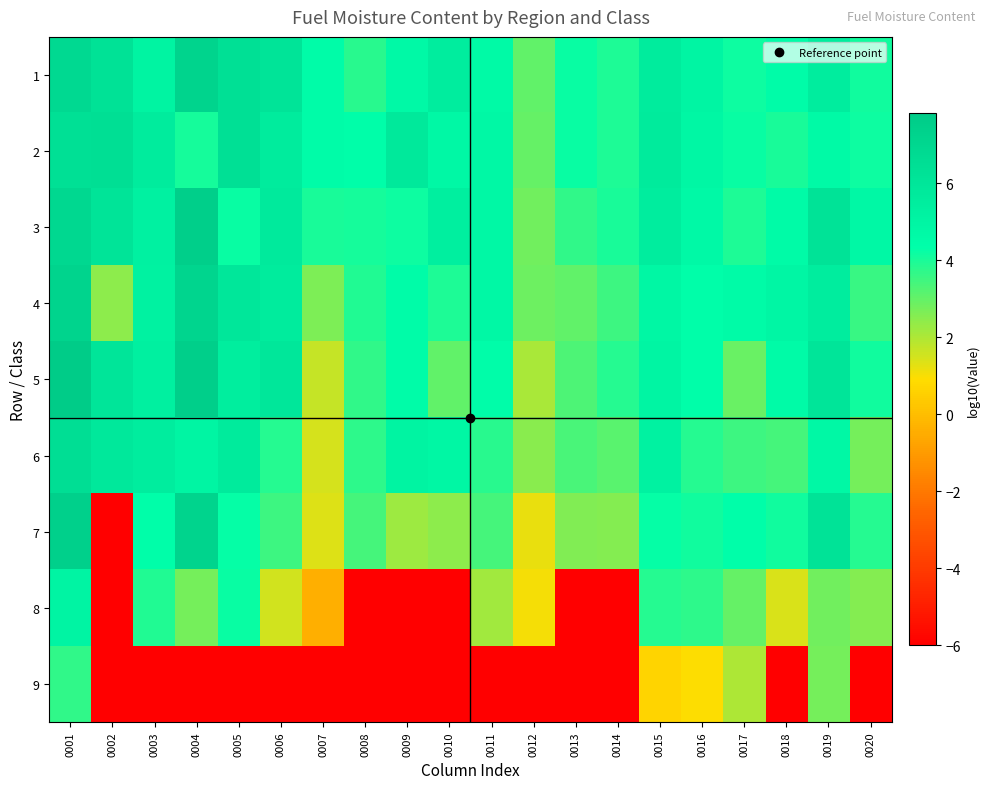

Which series changed the most between 0006 and 0018?

1